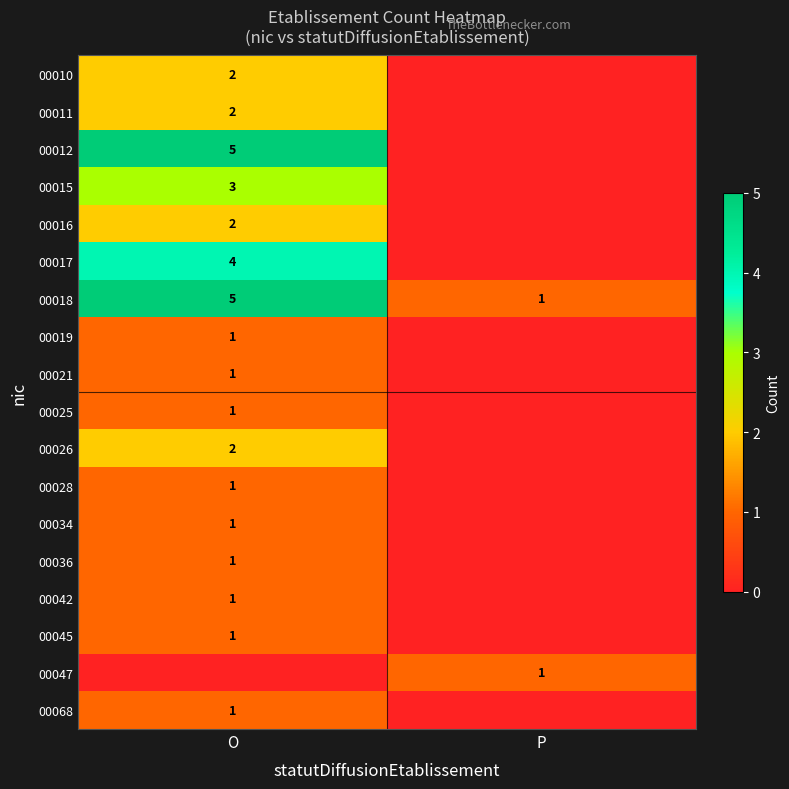

Is it true that 00016 equals 2 at O?

True